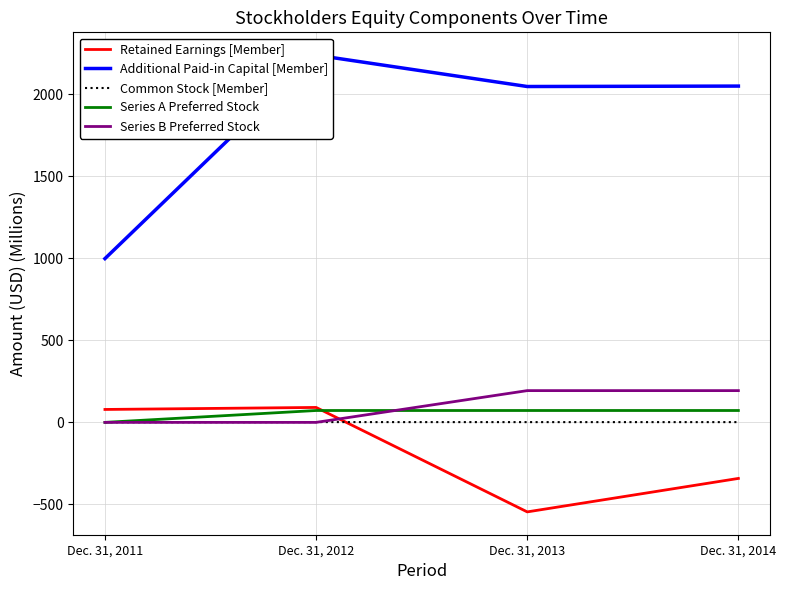

In Common Stock [Member], how many points are lower than both neighbors (excluding endpoints)?

1